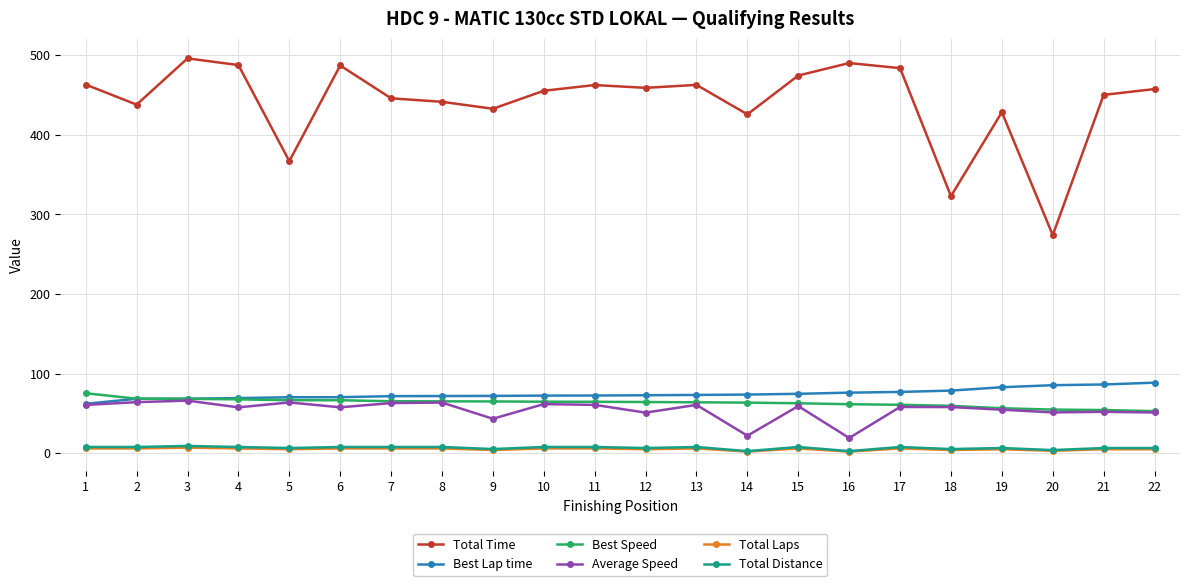

True or false: Total Laps has more than 2 interior local peaks.

True